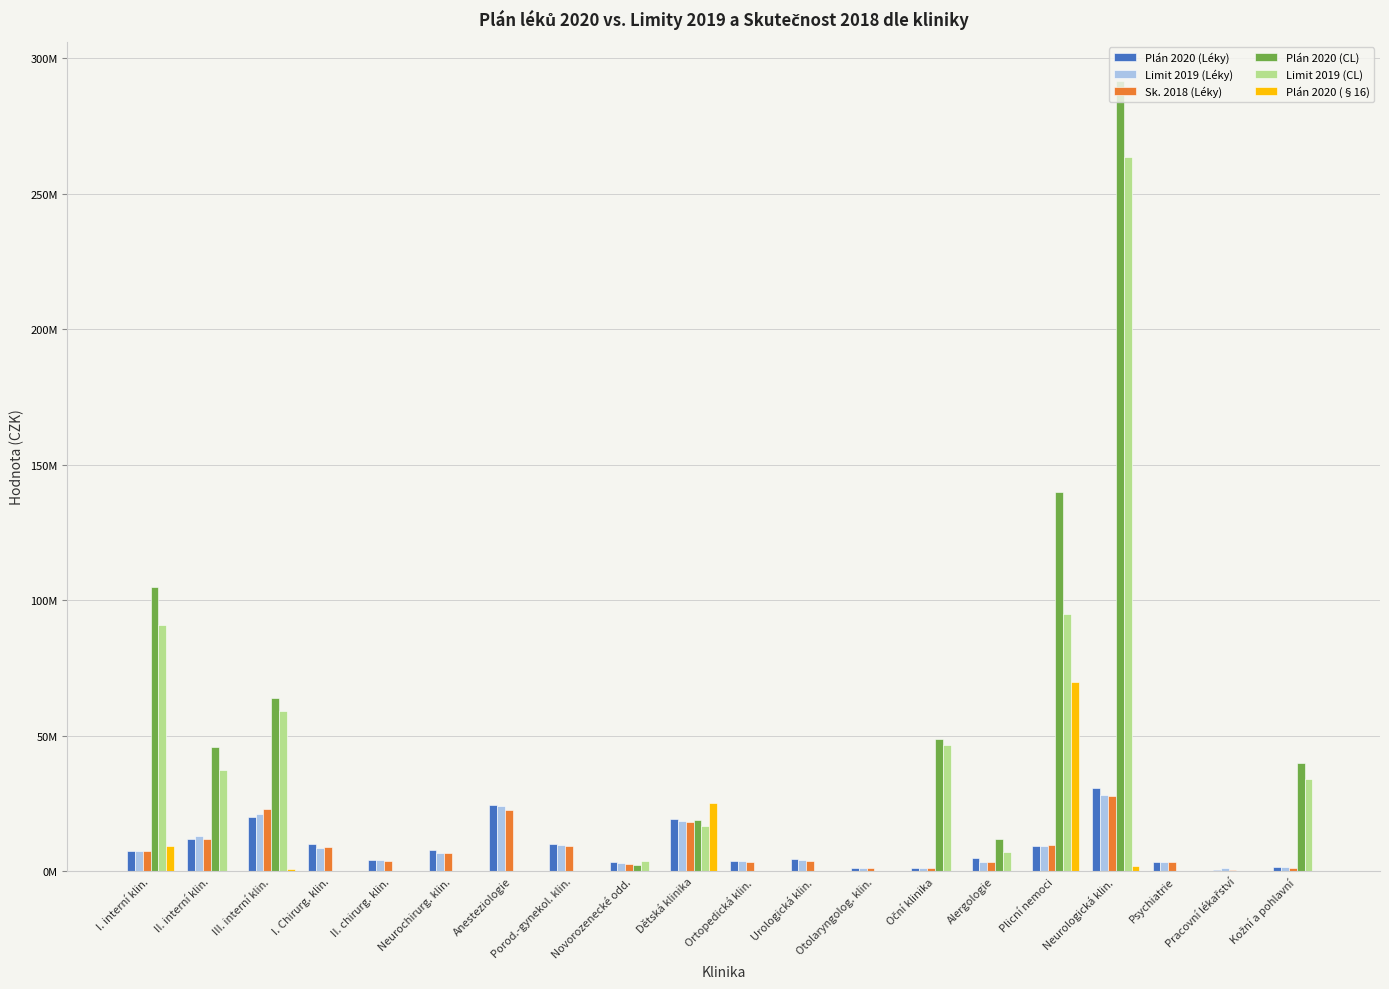

Reading right to left, what are all the values shown in this chart?

Plán 2020 (Léky): Kožní a pohlavní=1554000	Pracovní lékařství=700000	Psychiatrie=3334000	Neurologická klin.=30815000	Plicní nemoci=9392521	Alergologie=5120000	Oční klinika=1240000	Otolaryngolog. klin.=1430000	Urologická klin.=4755000	Ortopedická klin.=3800000	Dětská klinika=19229878	Novorozenecké odd.=3533000	Porod.-gynekol. klin.=10138700	Anesteziologie=24630000	Neurochirurg. klin.=7740000	II. chirurg. klin.=4090000	I. Chirurg. klin.=10214245	III. interní klin.=20155000	II. interní klin.=12125000	I. interní klin.=7600000
Limit 2019 (Léky): Kožní a pohlavní=1512304	Pracovní lékařství=1118492	Psychiatrie=3322008	Neurologická klin.=28222988	Plicní nemoci=9399300	Alergologie=3359996	Oční klinika=1194008	Otolaryngolog. klin.=1393008	Urologická klin.=4204984	Ortopedická klin.=3801988	Dětská klinika=18692540	Novorozenecké odd.=3029984	Porod.-gynekol. klin.=9890020	Anesteziologie=24156974	Neurochirurg. klin.=6911408	II. chirurg. klin.=4238675	I. Chirurg. klin.=8814330	III. interní klin.=21241004	II. interní klin.=13144972	I. interní klin.=7648000
Sk. 2018 (Léky): Kožní a pohlavní=1360023	Pracovní lékařství=551039	Psychiatrie=3311779	Neurologická klin.=27898504	Plicní nemoci=9699418	Alergologie=3324600	Oční klinika=1116865	Otolaryngolog. klin.=1254016	Urologická klin.=3917459	Ortopedická klin.=3576409	Dětská klinika=18297629	Novorozenecké odd.=2814557	Porod.-gynekol. klin.=9233977	Anesteziologie=22539578	Neurochirurg. klin.=6855214	II. chirurg. klin.=3795920	I. Chirurg. klin.=8828051	III. interní klin.=23110230	II. interní klin.=11881014	I. interní klin.=7438243
Plán 2020 (CL): Kožní a pohlavní=40000000	Pracovní lékařství=0	Psychiatrie=0	Neurologická klin.=291500000	Plicní nemoci=140000000	Alergologie=12000000	Oční klinika=49000000	Otolaryngolog. klin.=0	Urologická klin.=0	Ortopedická klin.=0	Dětská klinika=19000000	Novorozenecké odd.=2500000	Porod.-gynekol. klin.=0	Anesteziologie=0	Neurochirurg. klin.=0	II. chirurg. klin.=0	I. Chirurg. klin.=0	III. interní klin.=64000000	II. interní klin.=46000000	I. interní klin.=105000000
Limit 2019 (CL): Kožní a pohlavní=34000000	Pracovní lékařství=0	Psychiatrie=0	Neurologická klin.=263600000	Plicní nemoci=95000000	Alergologie=7200000	Oční klinika=46500000	Otolaryngolog. klin.=0	Urologická klin.=0	Ortopedická klin.=0	Dětská klinika=16800000	Novorozenecké odd.=4000000	Porod.-gynekol. klin.=0	Anesteziologie=0	Neurochirurg. klin.=0	II. chirurg. klin.=0	I. Chirurg. klin.=0	III. interní klin.=58999996	II. interní klin.=37499996	I. interní klin.=91000000
Plán 2020 (§16): Kožní a pohlavní=0	Pracovní lékařství=0	Psychiatrie=0	Neurologická klin.=2000000	Plicní nemoci=70000000	Alergologie=0	Oční klinika=290000	Otolaryngolog. klin.=0	Urologická klin.=0	Ortopedická klin.=0	Dětská klinika=25124800	Novorozenecké odd.=0	Porod.-gynekol. klin.=0	Anesteziologie=0	Neurochirurg. klin.=0	II. chirurg. klin.=0	I. Chirurg. klin.=0	III. interní klin.=1000000	II. interní klin.=0	I. interní klin.=9500000